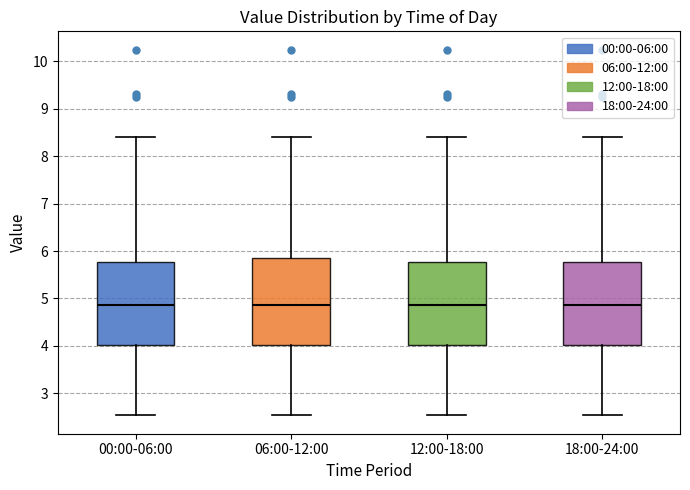

Reading left to right, transcribe this box plot: for each box, give where its median line is, the range the box spans, and where its two whiskers end, as read against the y-axis. The values are not printed on the chart, so give them approximately, as read against the axis.

00:00-06:00: median 4.9, box 4.0 to 5.8, whiskers 2.5 to 8.4
06:00-12:00: median 4.9, box 4.0 to 5.9, whiskers 2.5 to 8.4
12:00-18:00: median 4.9, box 4.0 to 5.8, whiskers 2.5 to 8.4
18:00-24:00: median 4.9, box 4.0 to 5.8, whiskers 2.5 to 8.4